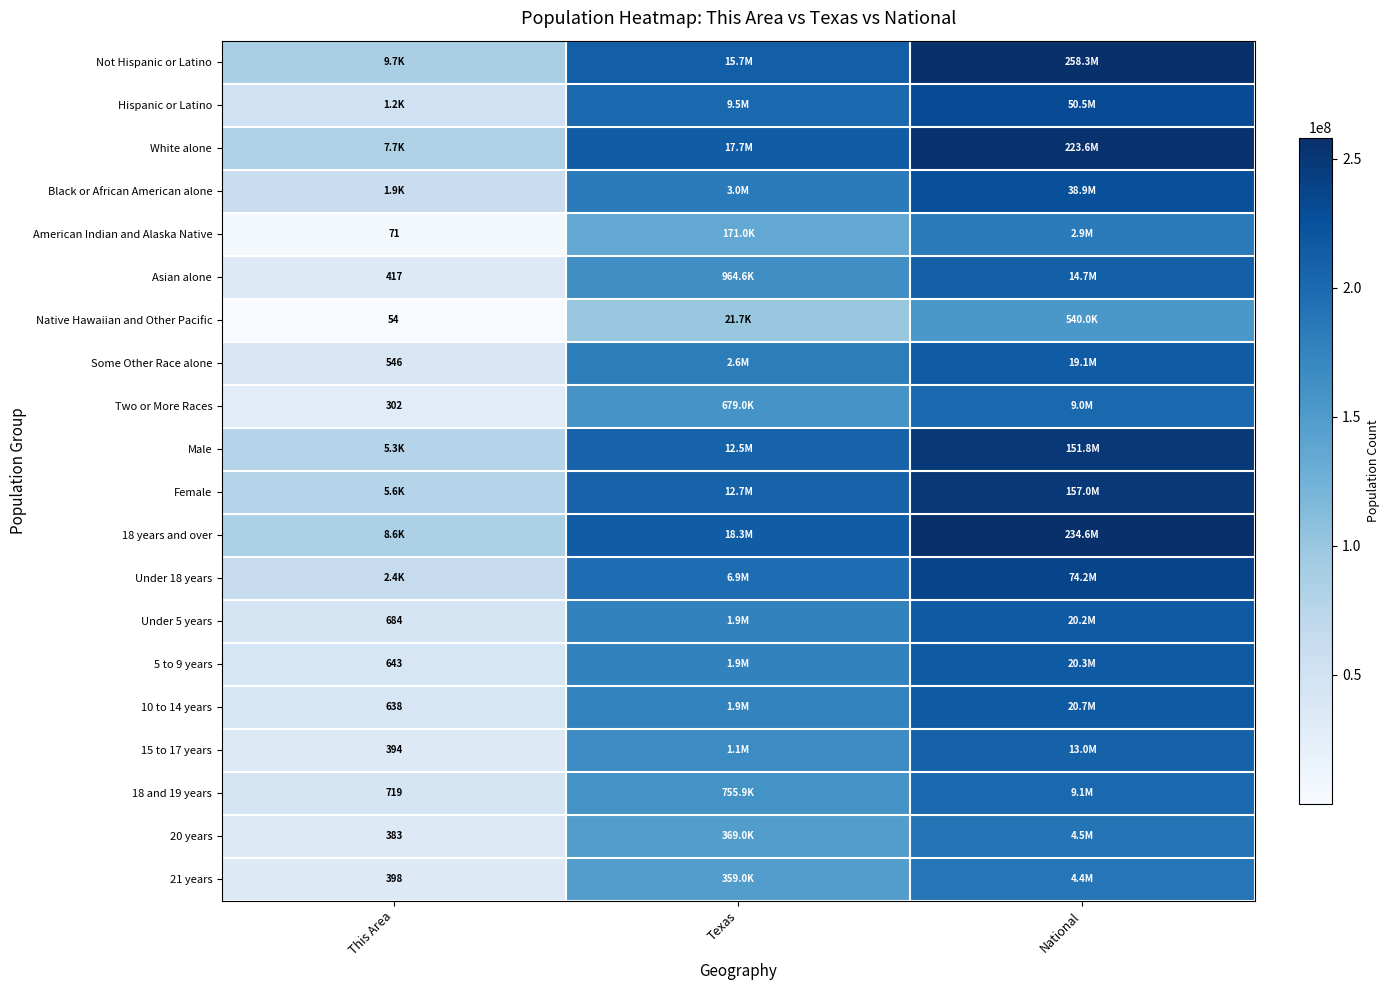

True or false: 20 years has a value of 17.4 at Texas.

False